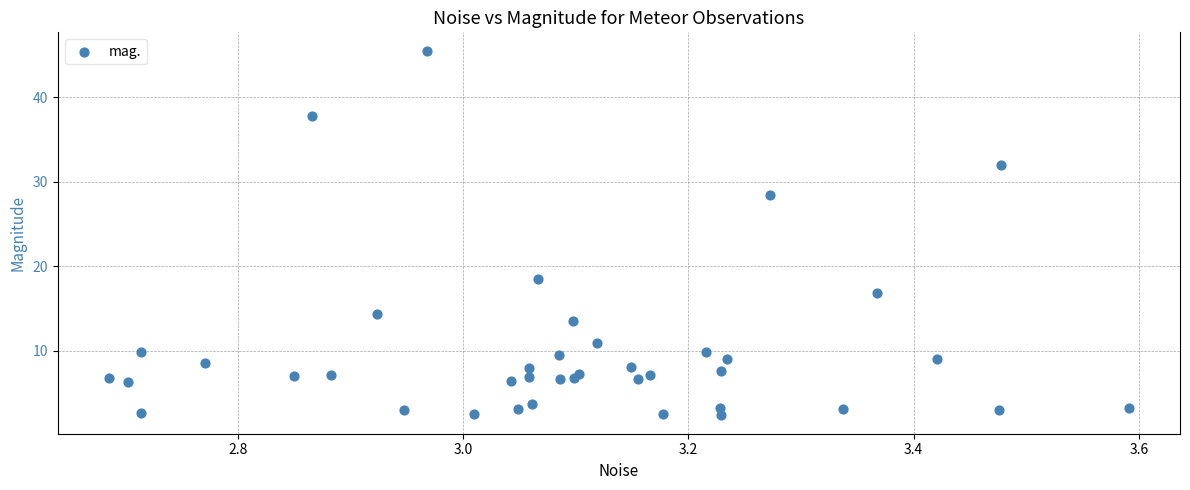

What Y value in the scatter plot is closest to 23?

18.5